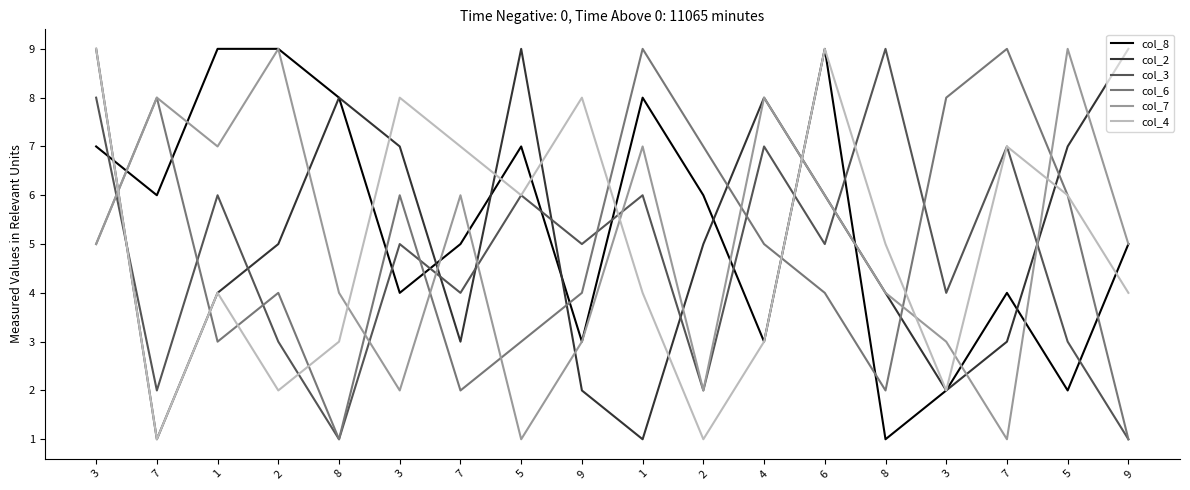

How many distinct data groups are displayed?

6